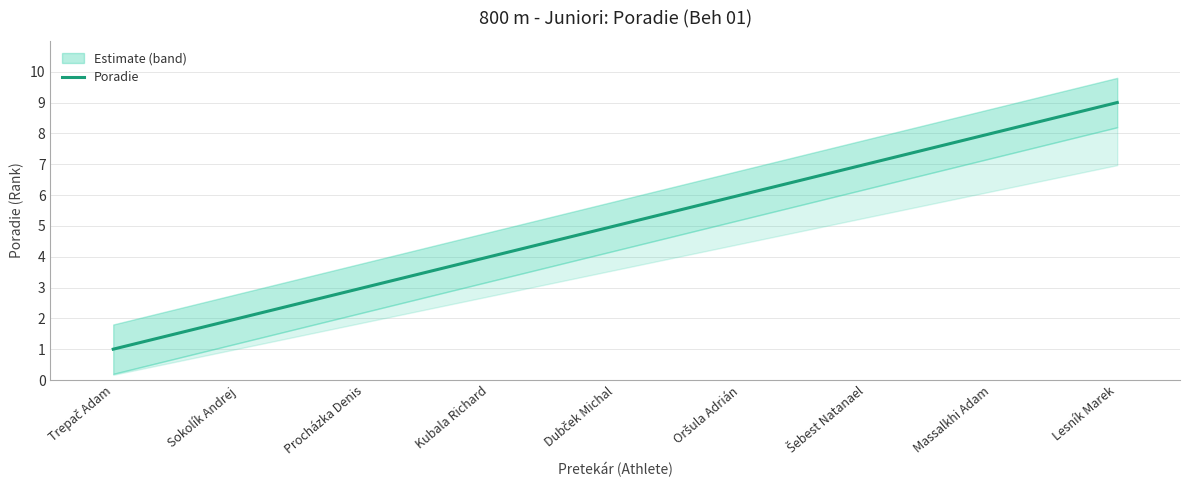

Is this an area chart (filled region under the line)?

No